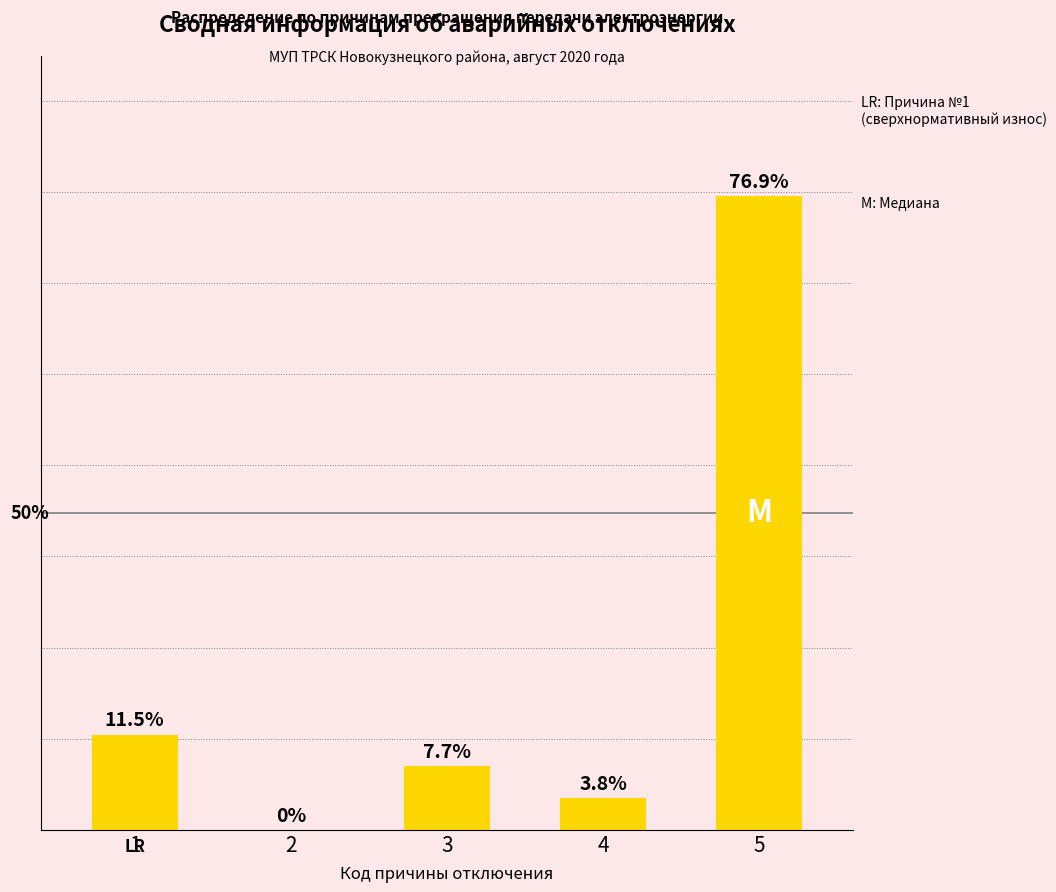

Are the bars horizontal?

No